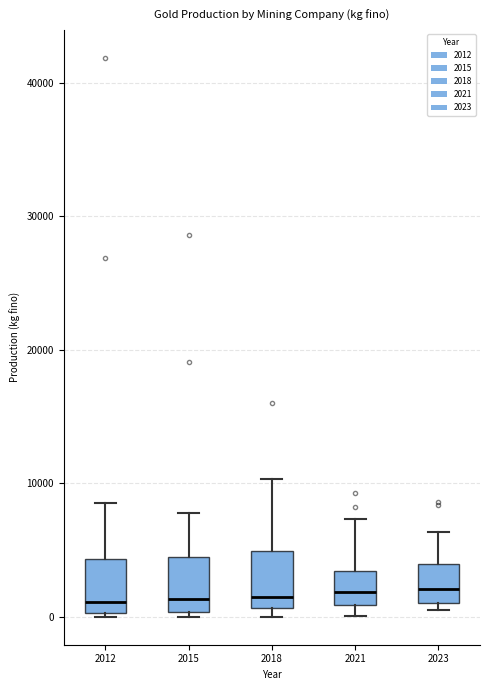

Where does the upper whisker of the box at x = 2023 end on the y-axis? The values are not printed on the chart, so give them approximately, as read against the axis.

6000